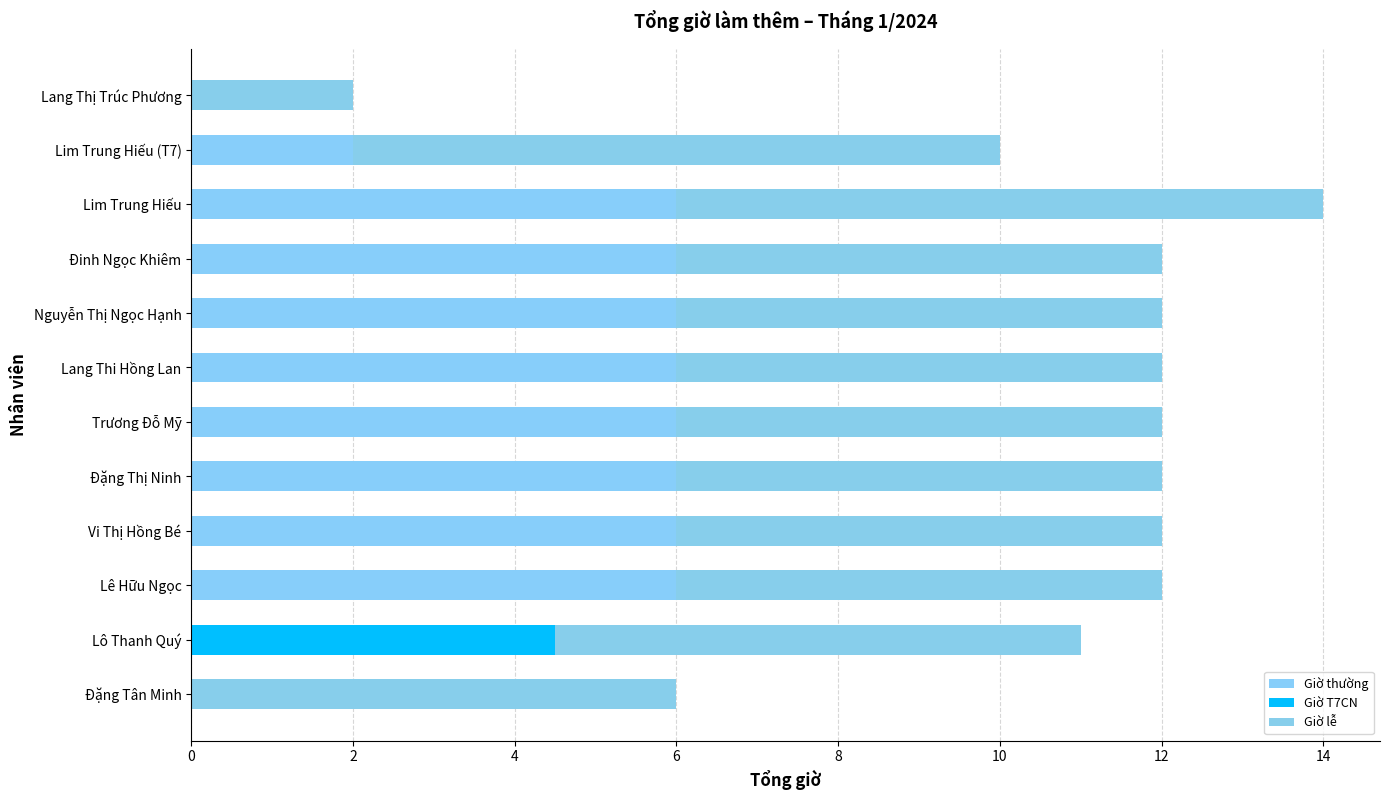

What is the average value of the Giờ thường series?

4.2